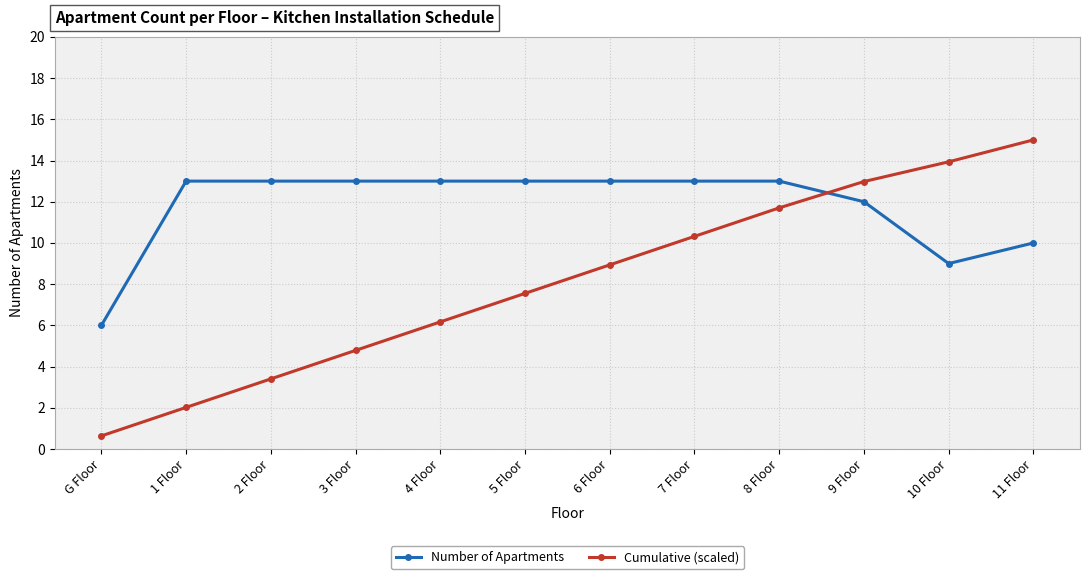

Rank the series at G Floor from highest to lowest value.

Number of Apartments, Cumulative (scaled)